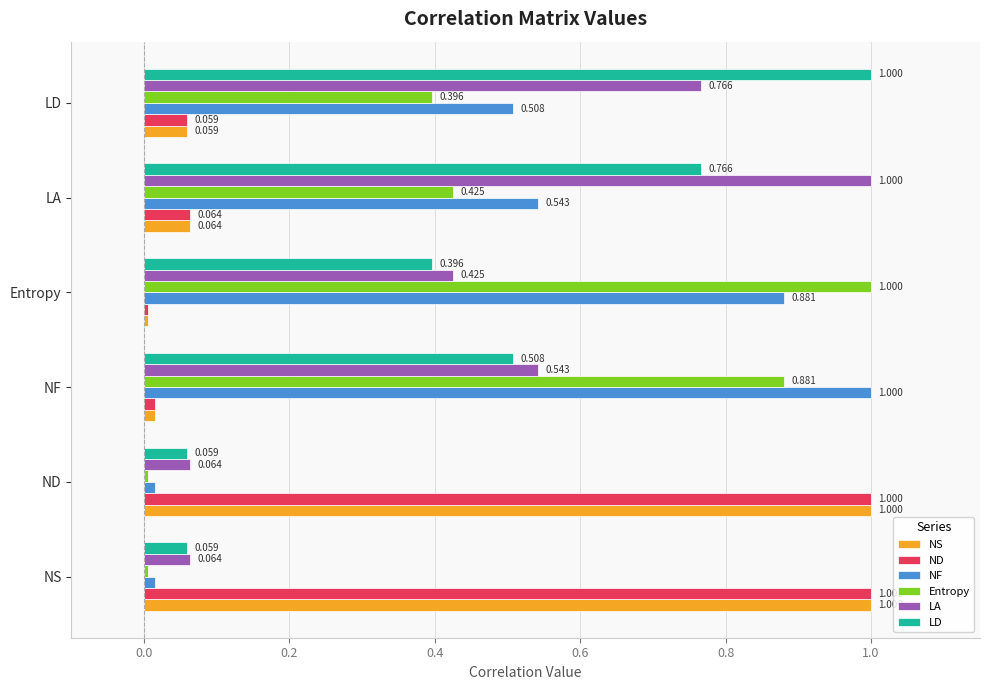

Is the value of LA at NS greater than the value of NF at LD?

No